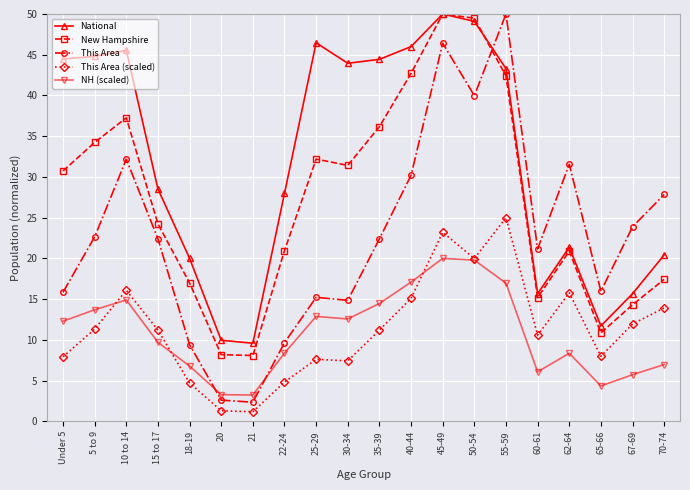

What is the minimum value for NH (scaled)?

3.2